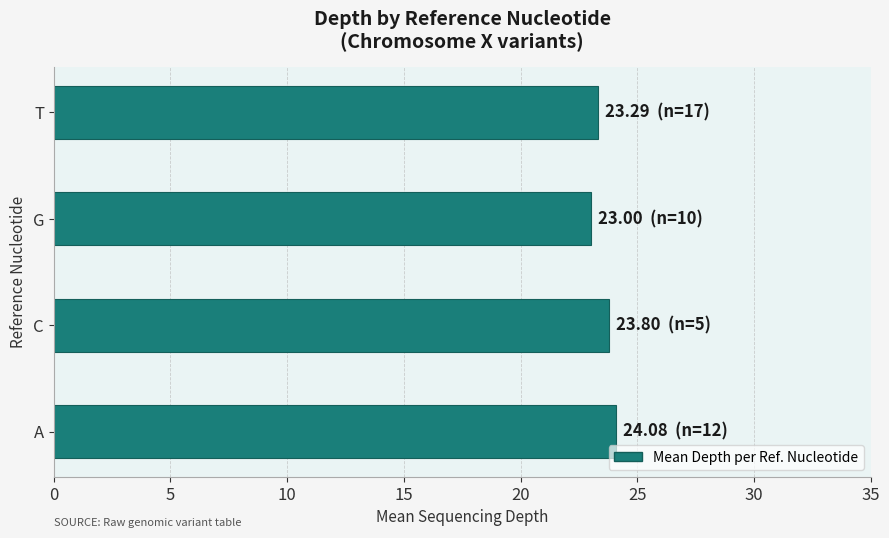

Is it true that the value at T is 23.3?

True